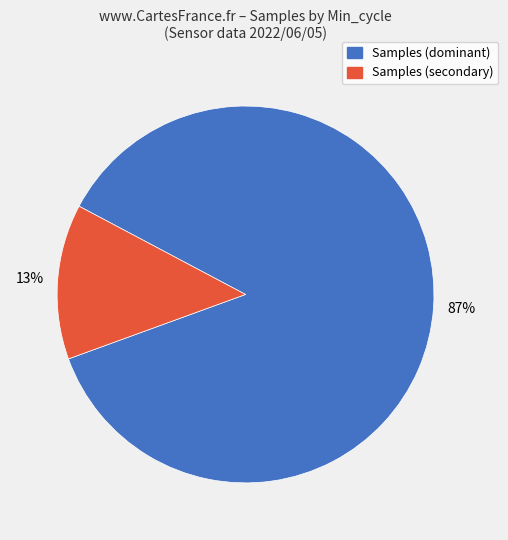

Is there a majority slice in this chart?

Yes